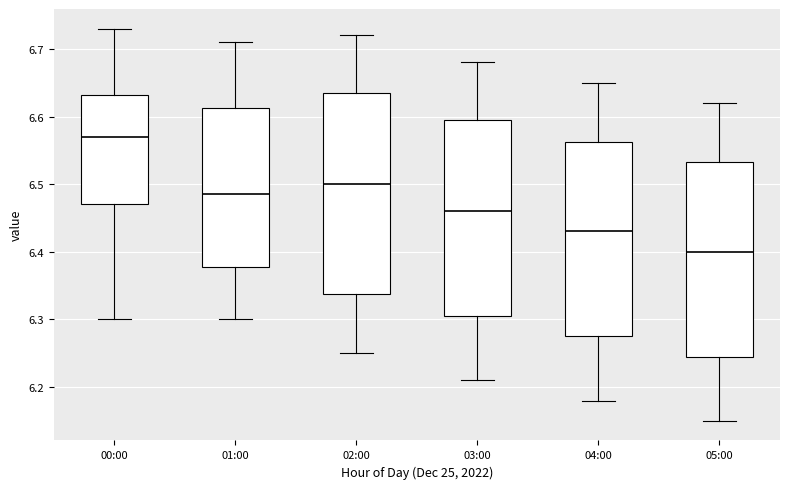

Reading left to right, transcribe this box plot: for each box, give where its median line is, the range the box spans, and where its two whiskers end, as read against the y-axis. The values are not printed on the chart, so give them approximately, as read against the axis.

00:00: median 6.57, box 6.47 to 6.63, whiskers 6.30 to 6.73
01:00: median 6.49, box 6.38 to 6.61, whiskers 6.30 to 6.71
02:00: median 6.50, box 6.34 to 6.64, whiskers 6.25 to 6.72
03:00: median 6.46, box 6.31 to 6.60, whiskers 6.21 to 6.68
04:00: median 6.43, box 6.28 to 6.56, whiskers 6.18 to 6.65
05:00: median 6.40, box 6.25 to 6.53, whiskers 6.15 to 6.62